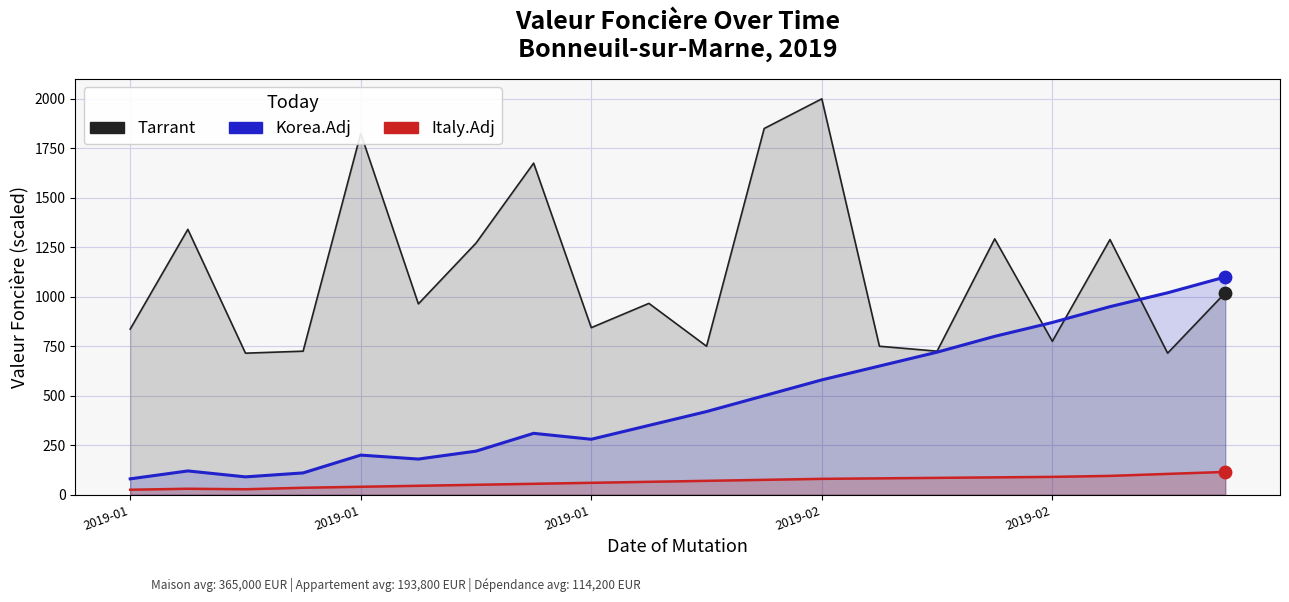

Which series has the largest Y range (max minus min)?

Tarrant